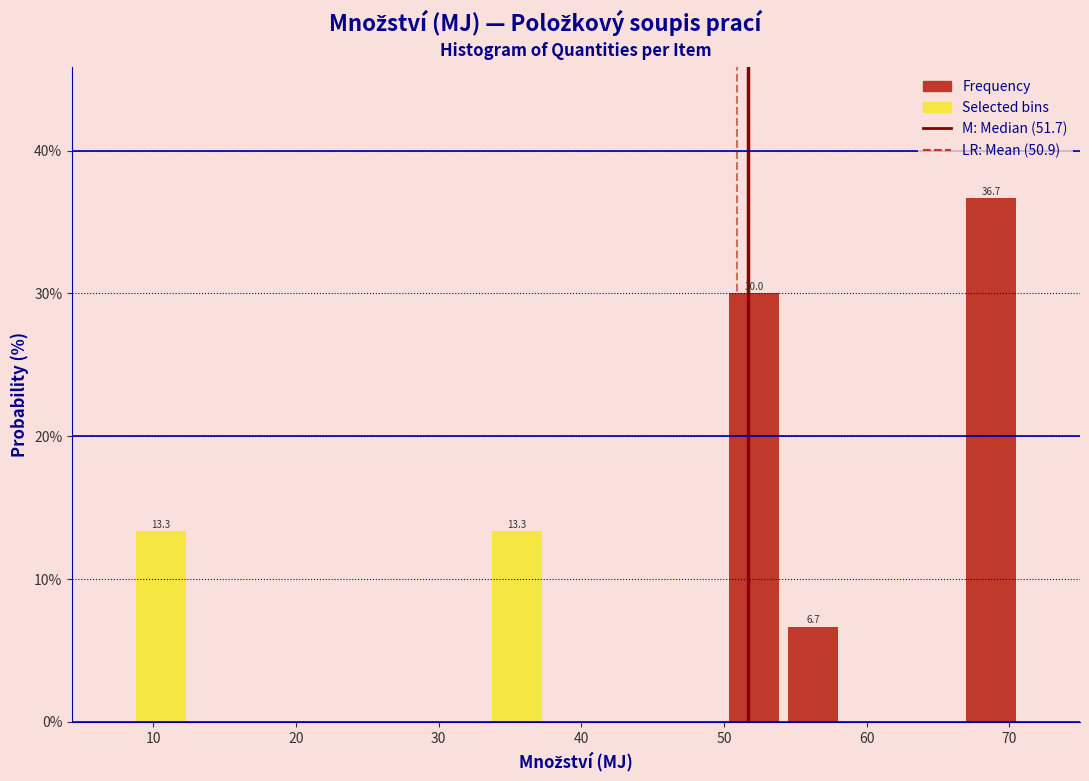

Which range on the x-axis has the tallest bar?

67 to 71